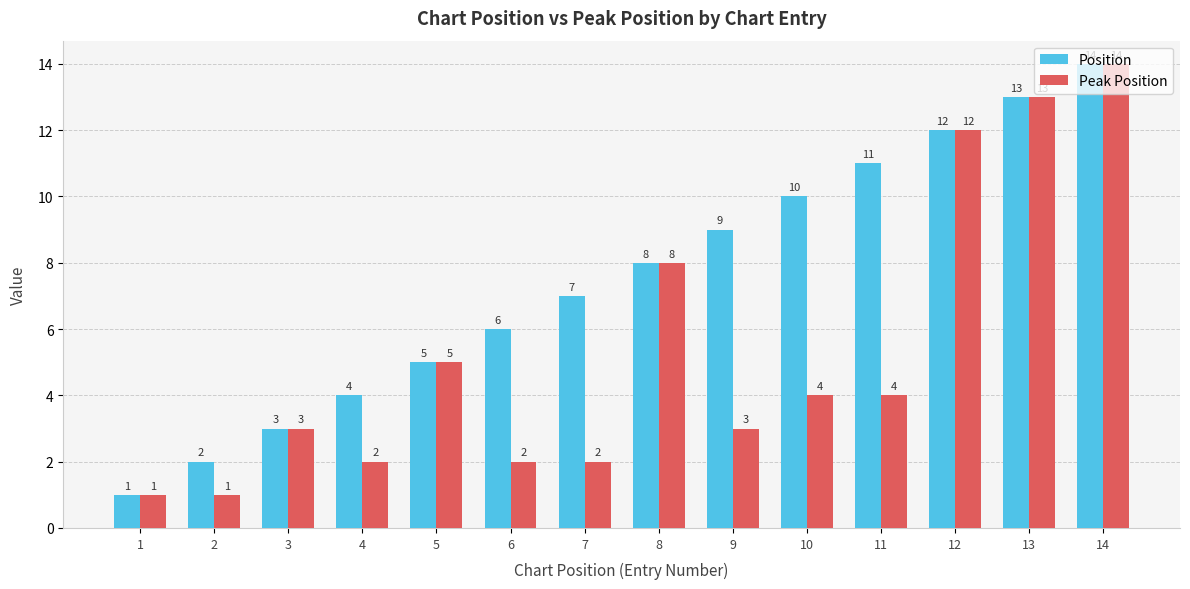

Where does the Peak Position series first go above 4?

5